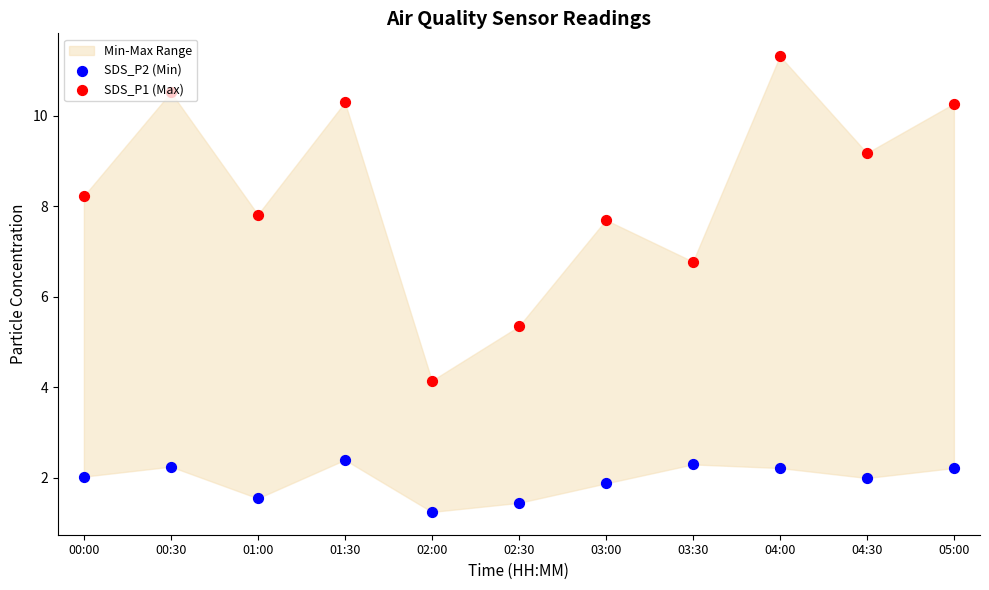

Is the value of SDS_P2 (Min) at 03:00 greater than the value of SDS_P1 (Max) at 02:00?

No